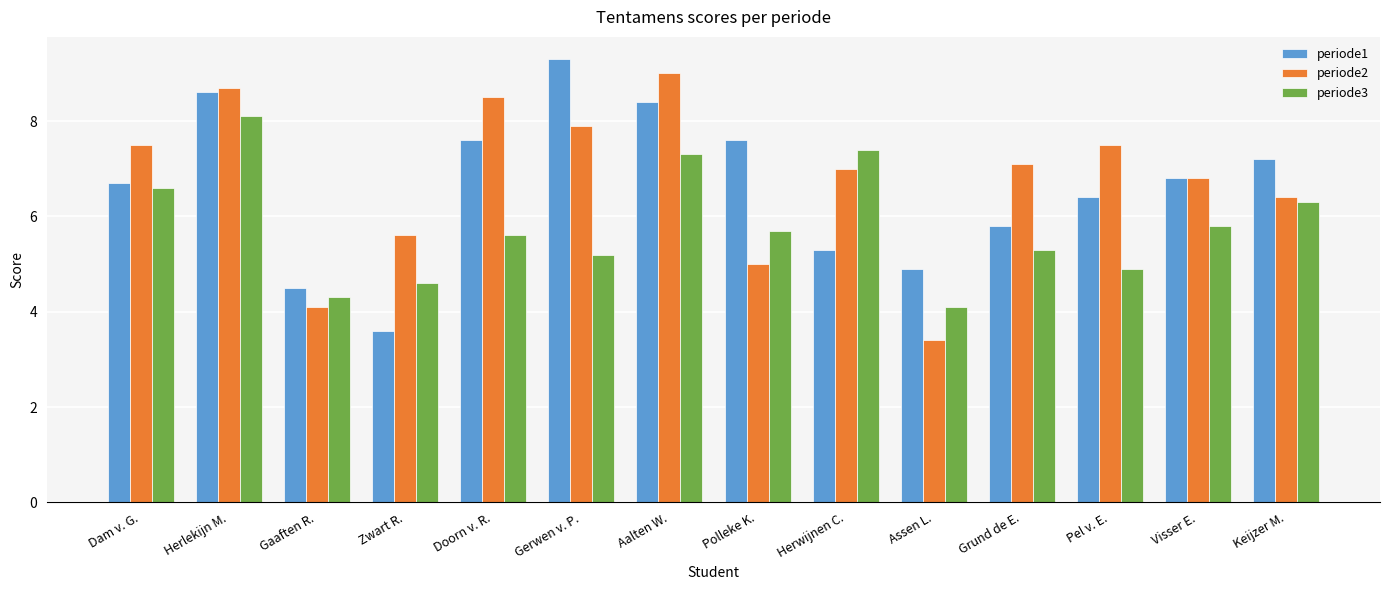

Which series changed the most between Herwijnen C. and Keijzer M.?

periode1